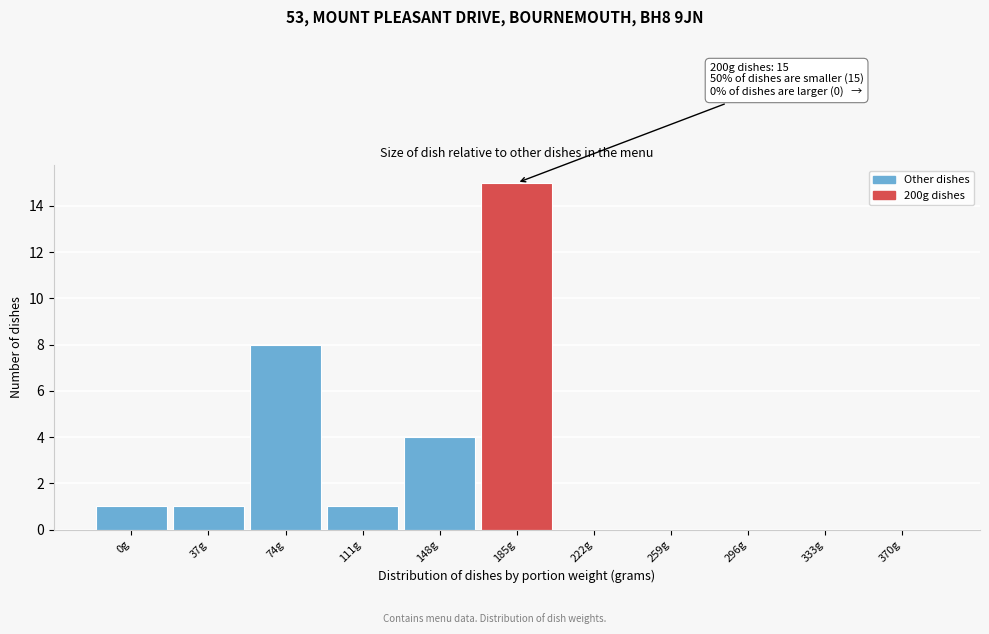

Reading right to left, transcribe all the data shown in this chart.

370g=0	333g=0	296g=0	259g=0	222g=0	185g=15	148g=4	111g=1	74g=8	37g=1	0g=1